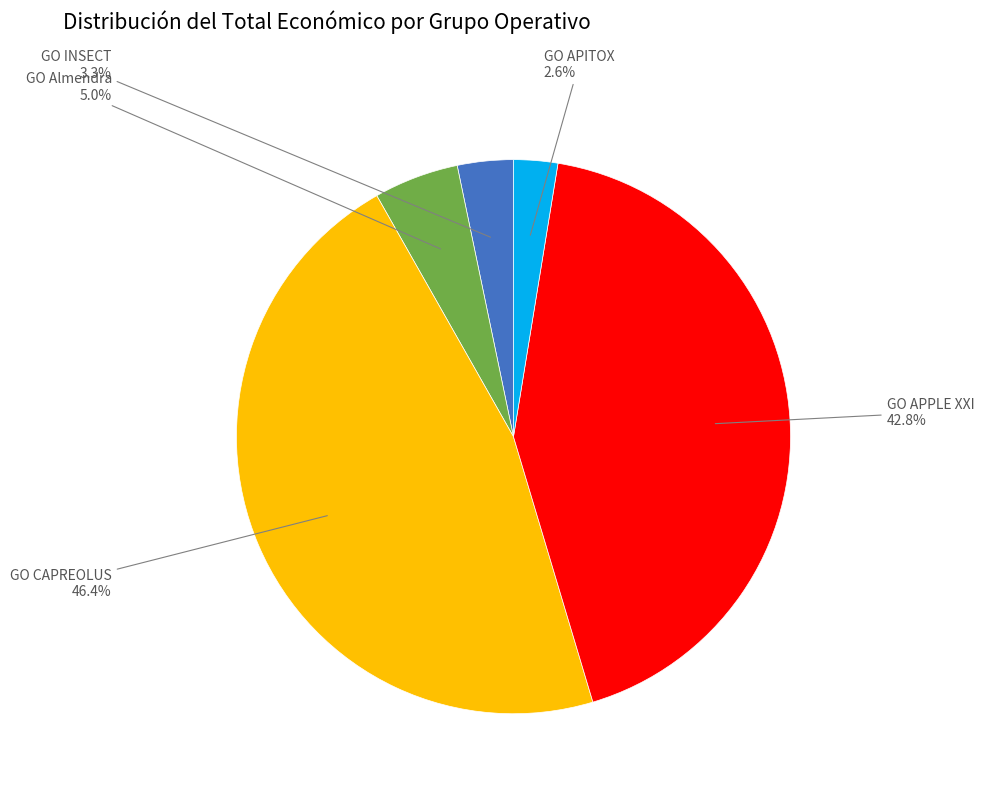

Does any single category account for the majority?

No